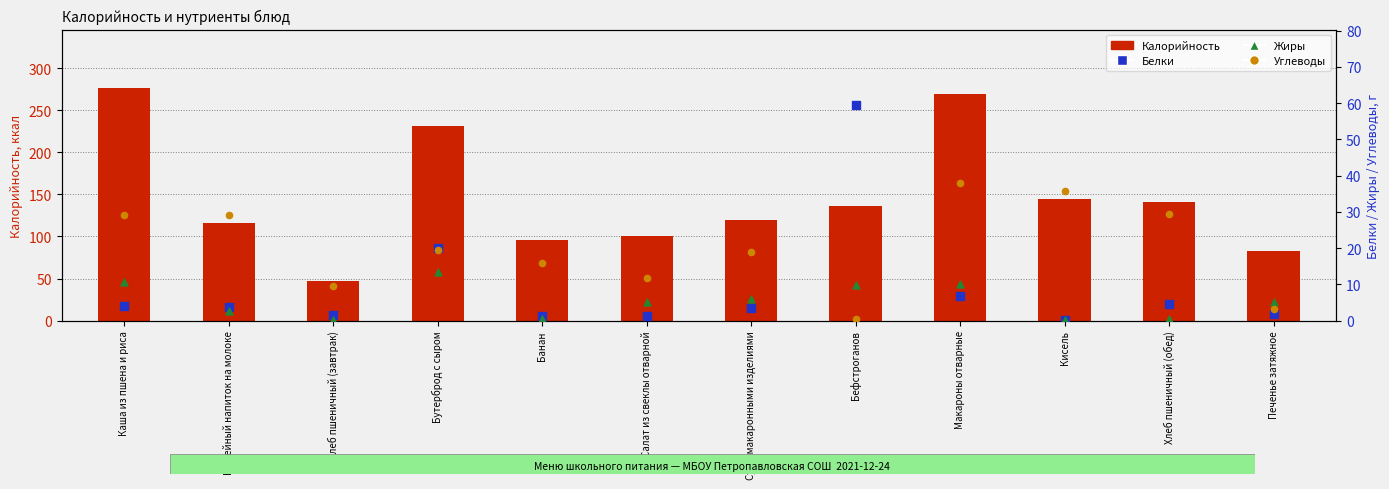

At how many categories does at least one series exceed 172?

3